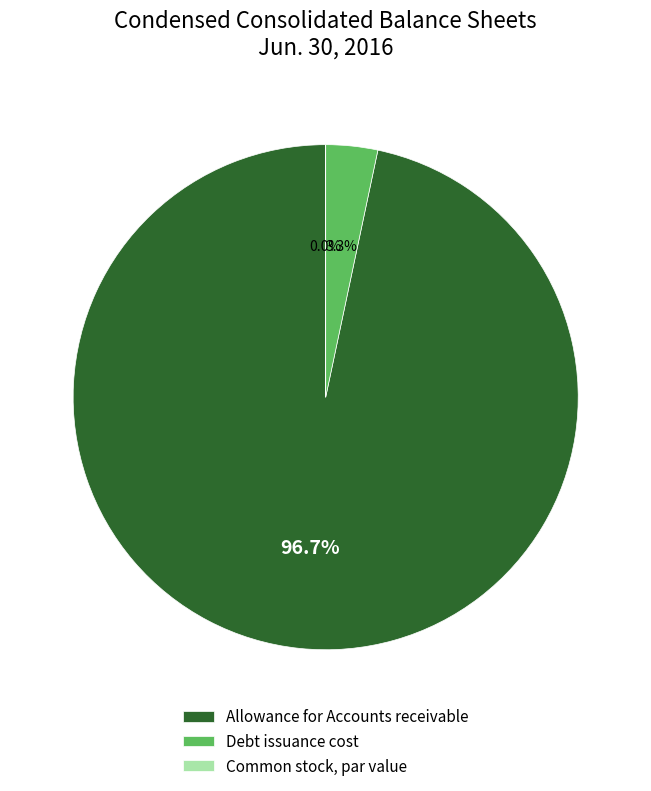

To the nearest percent, what is the difference between the Allowance for Accounts receivable and Debt issuance cost slice percentages?

93%